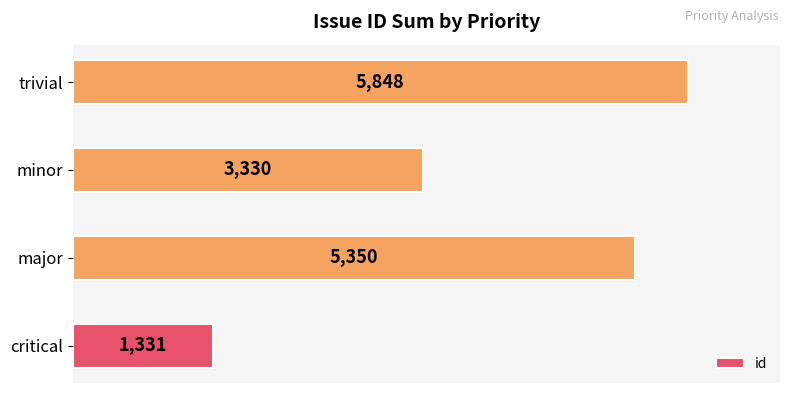

What is the change in value from minor to trivial?

+2518